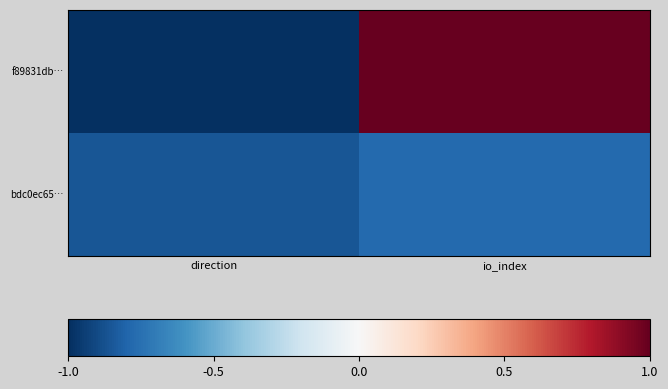

At direction, list the series in order from smallest to largest.

f89831db…, bdc0ec65…